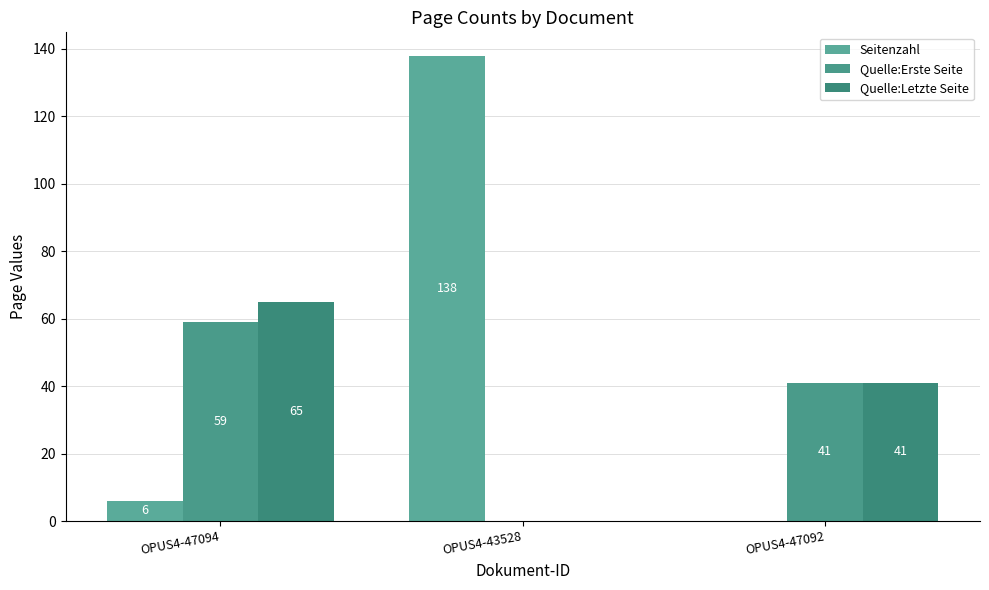

True or false: Quelle:Letzte Seite has a value of 41 at OPUS4-47092.

True